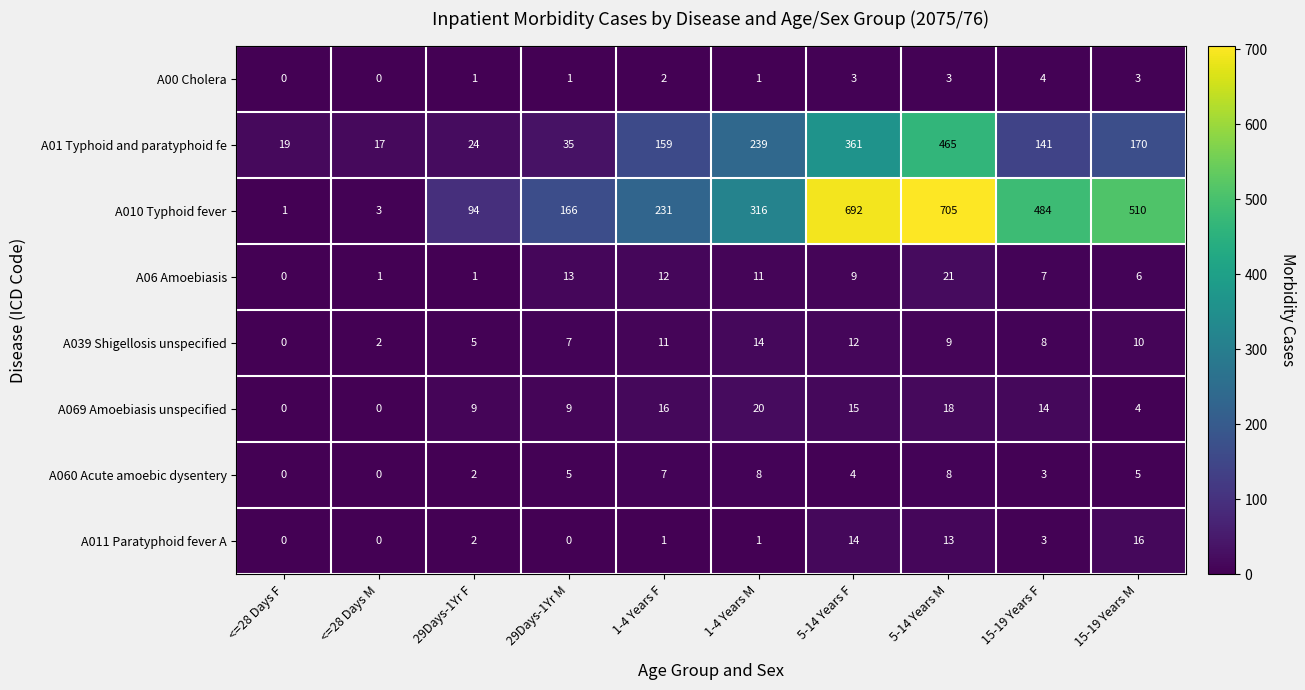

At which category does the chart reach its peak across all series?

5-14 Years M